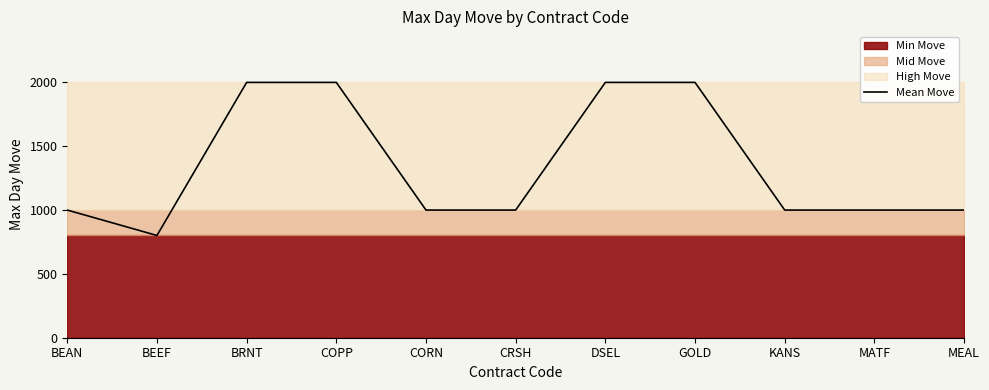

Does the chart display data point markers on the line(s)?

No